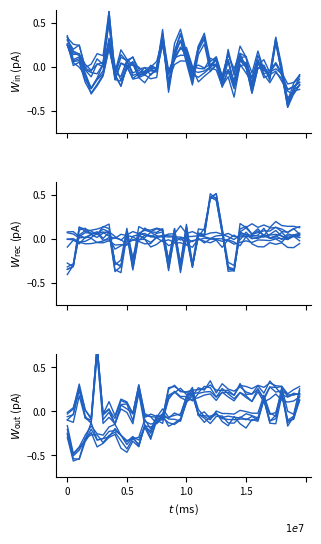

Count the number of categories in the chart.

40